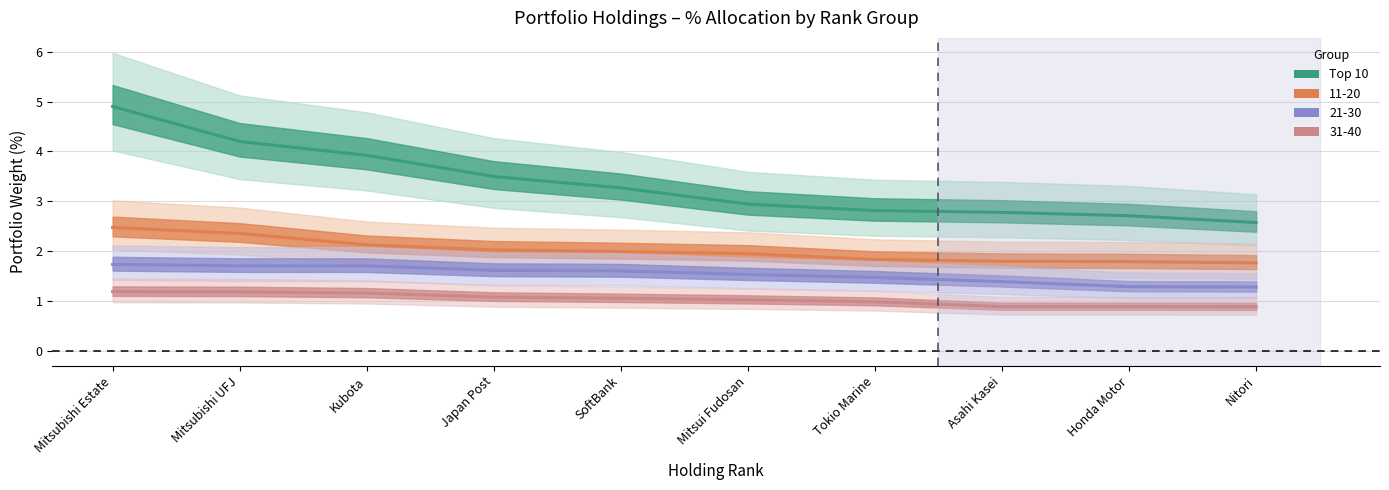

What is the difference between the maximum and minimum values?

2.3